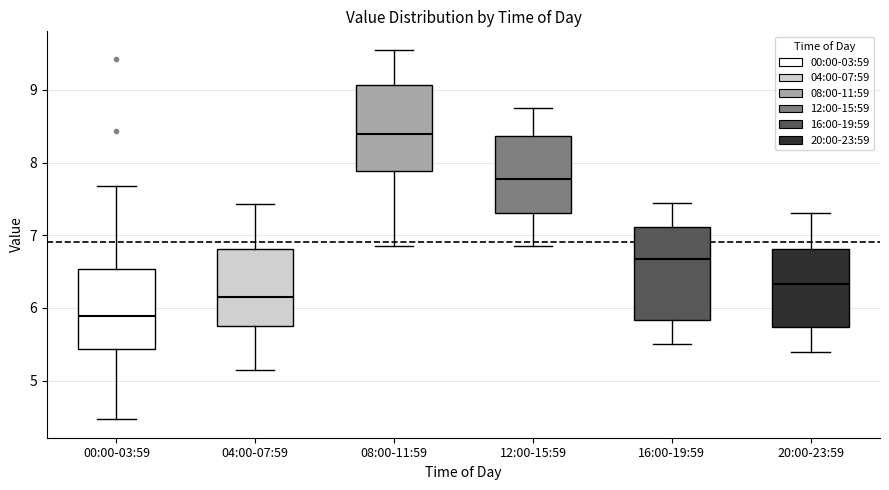

Reading left to right, transcribe this box plot: for each box, give where its median line is, the range the box spans, and where its two whiskers end, as read against the y-axis. The values are not printed on the chart, so give them approximately, as read against the axis.

00:00-03:59: median 5.9, box 5.4 to 6.5, whiskers 4.5 to 7.7
04:00-07:59: median 6.2, box 5.8 to 6.8, whiskers 5.2 to 7.4
08:00-11:59: median 8.4, box 7.9 to 9.1, whiskers 6.9 to 9.6
12:00-15:59: median 7.8, box 7.3 to 8.4, whiskers 6.9 to 8.8
16:00-19:59: median 6.7, box 5.8 to 7.1, whiskers 5.5 to 7.5
20:00-23:59: median 6.3, box 5.7 to 6.8, whiskers 5.4 to 7.3